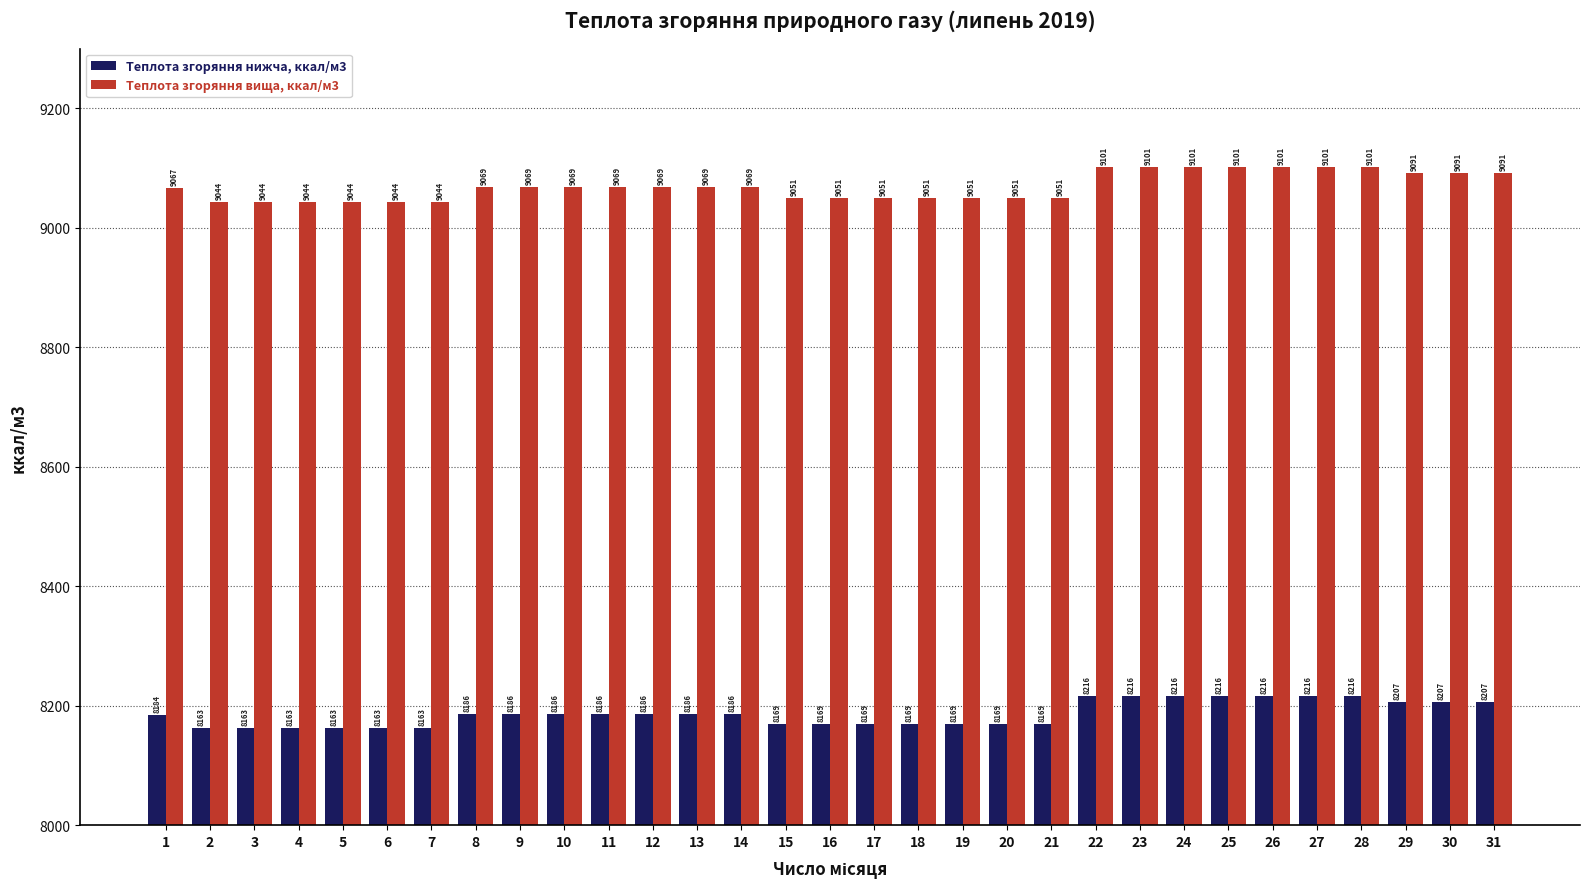

What is the maximum value shown in the chart?

9101.5